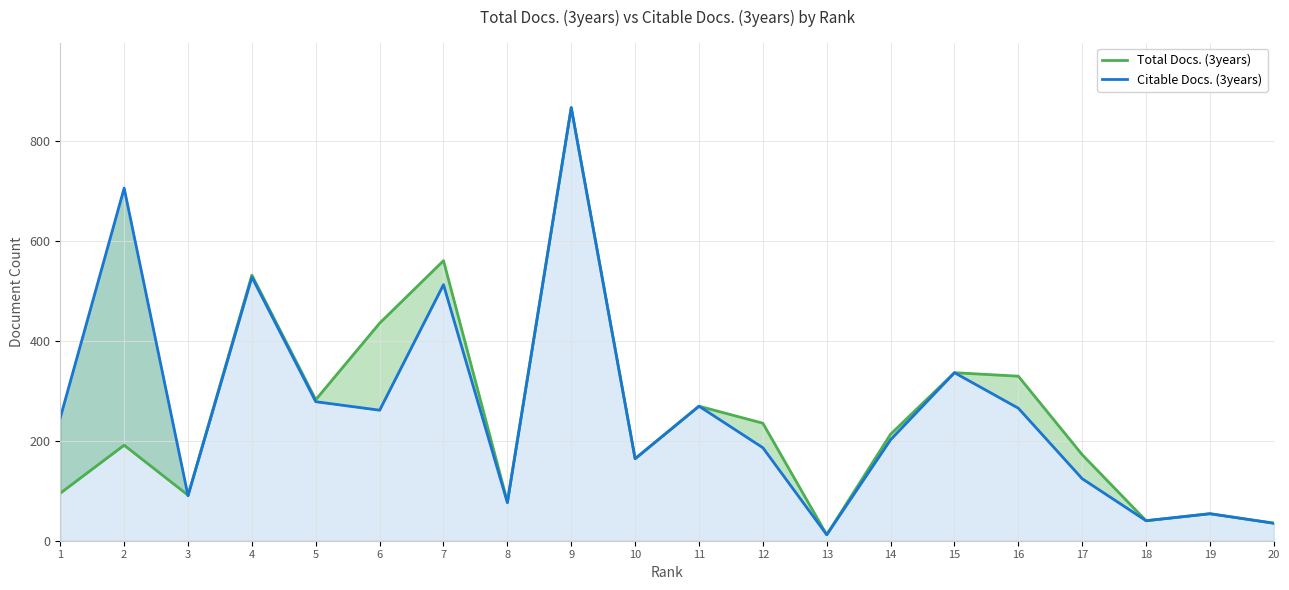

Where do Citable Docs. (3years) and Total Docs. (3years) first cross each other?

2 and 3